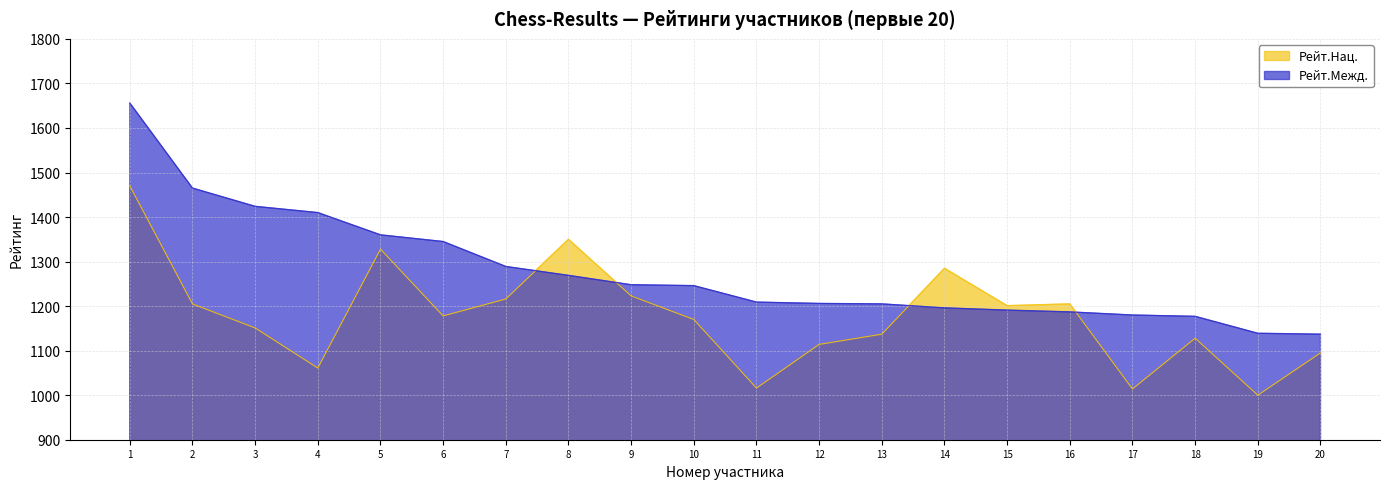

What is the minimum value shown in the chart?

1000